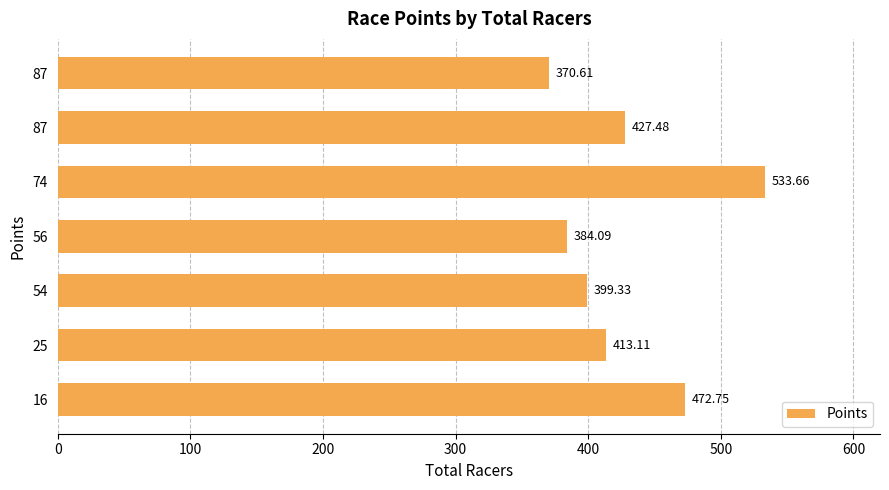

Are the bars horizontal?

Yes